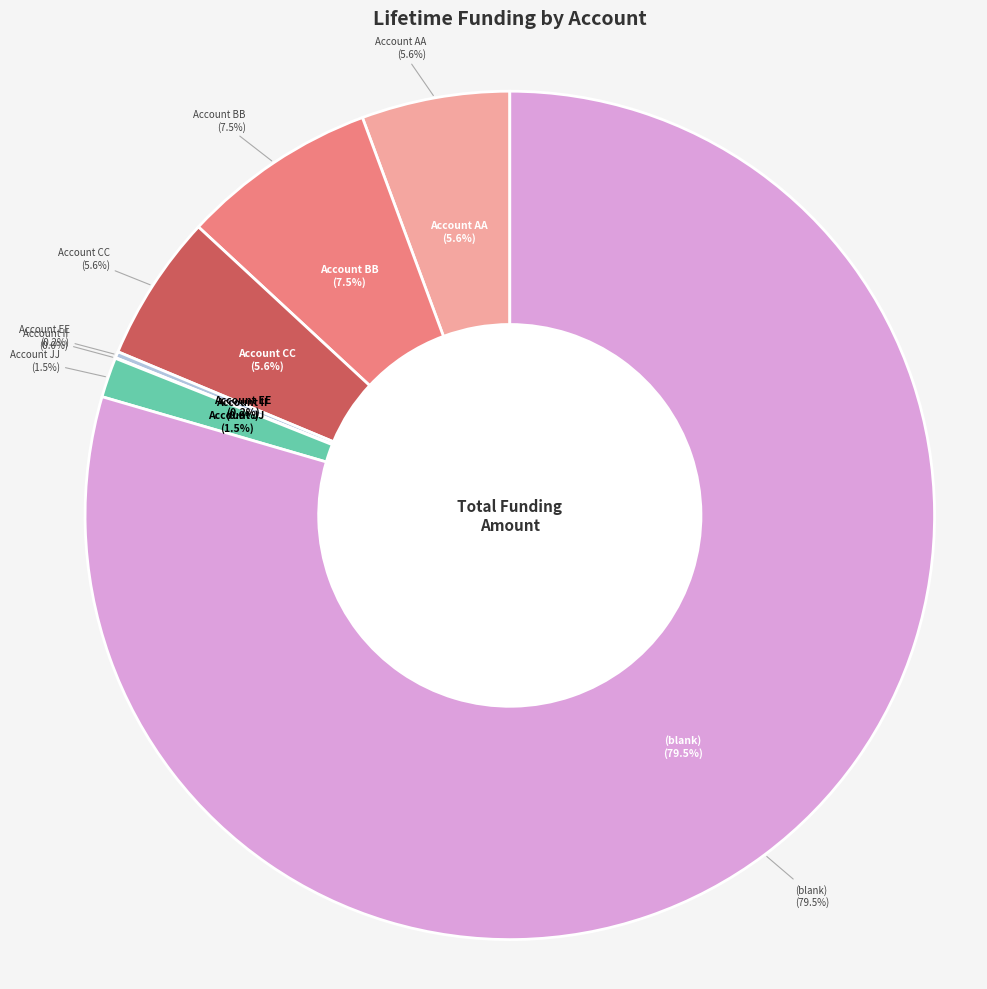

Which has a higher value, Account AA or Account CC?

Account AA